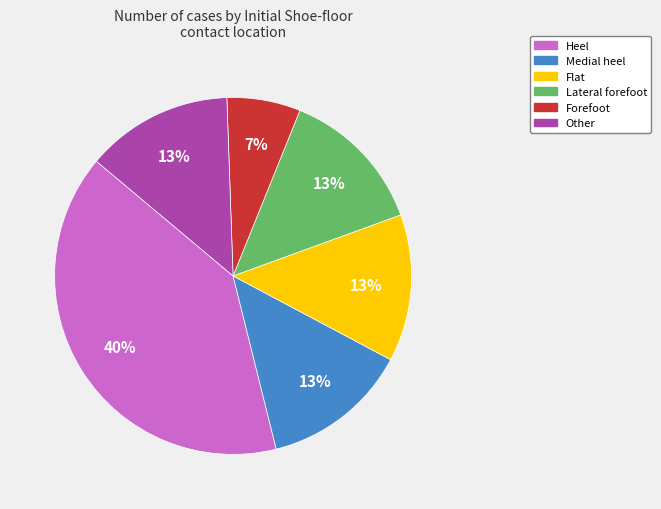

To the nearest percent, what is the average slice percentage?

17%